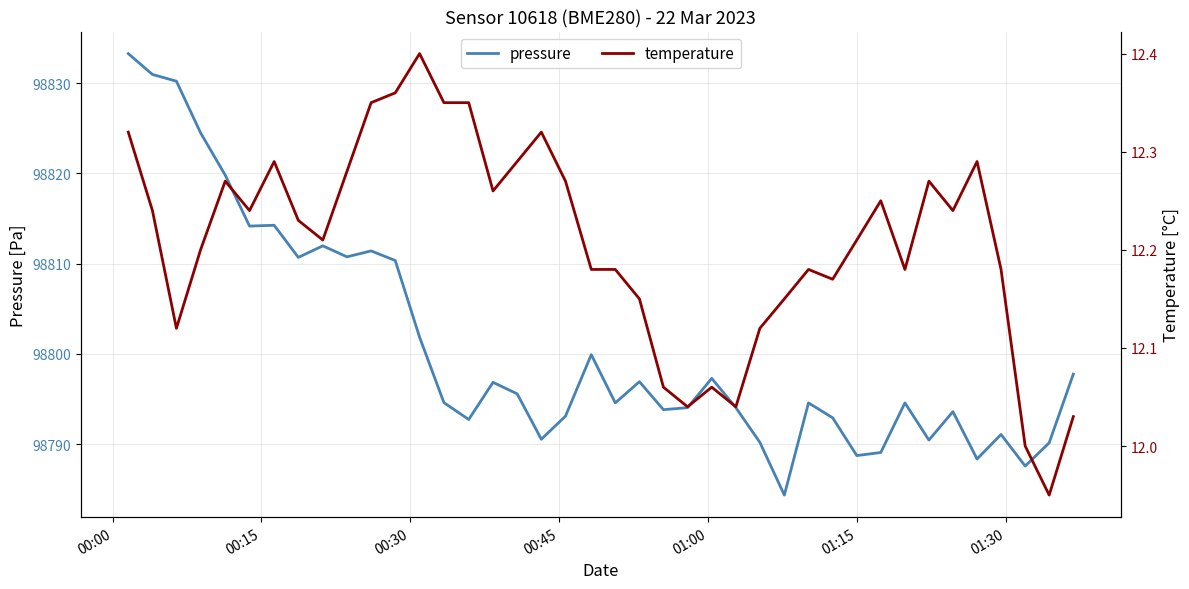

What is the minimum value for pressure?

98784.3